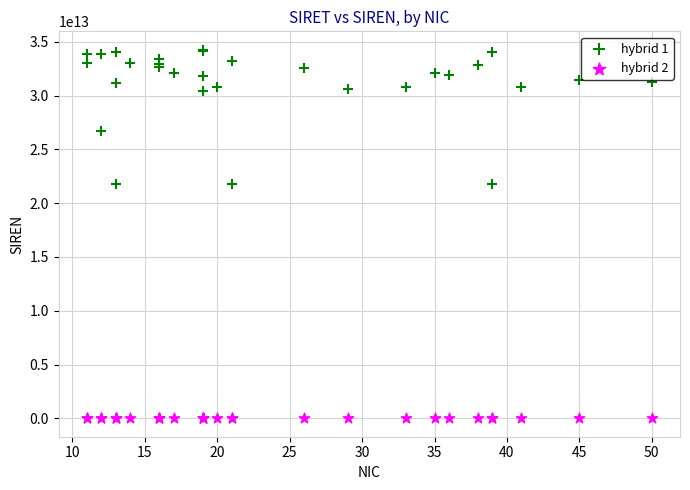

Which series has the largest Y range (max minus min)?

hybrid 1